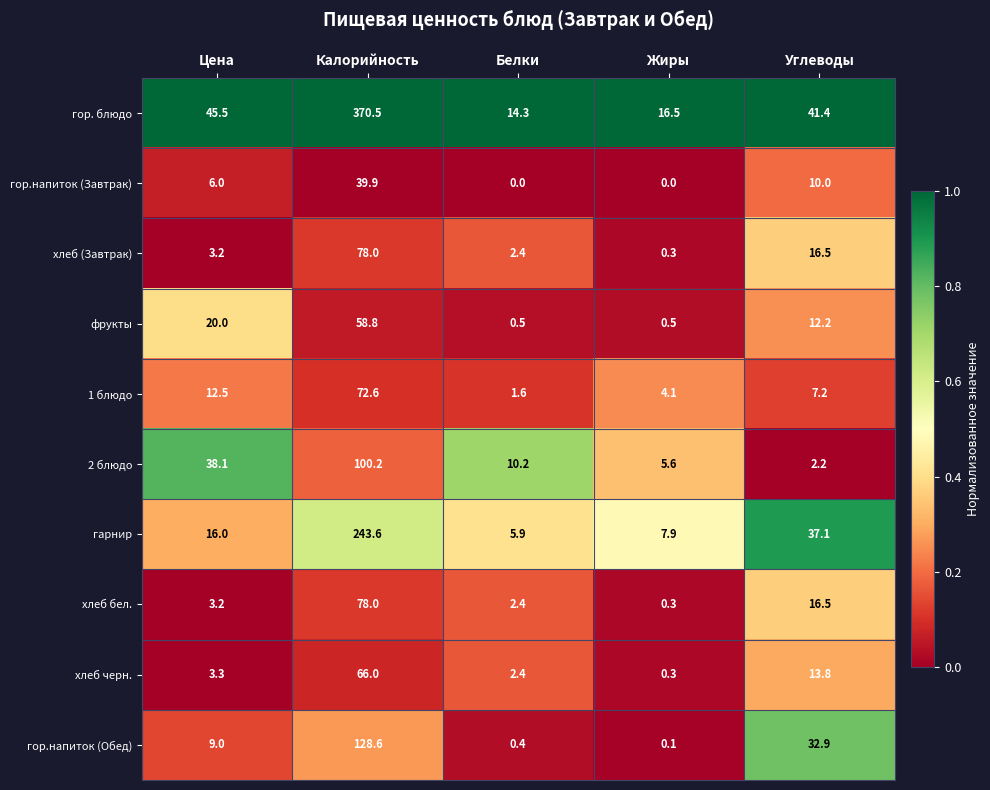

Is it true that гор.напиток (Обед) equals 0.4 at Белки?

True